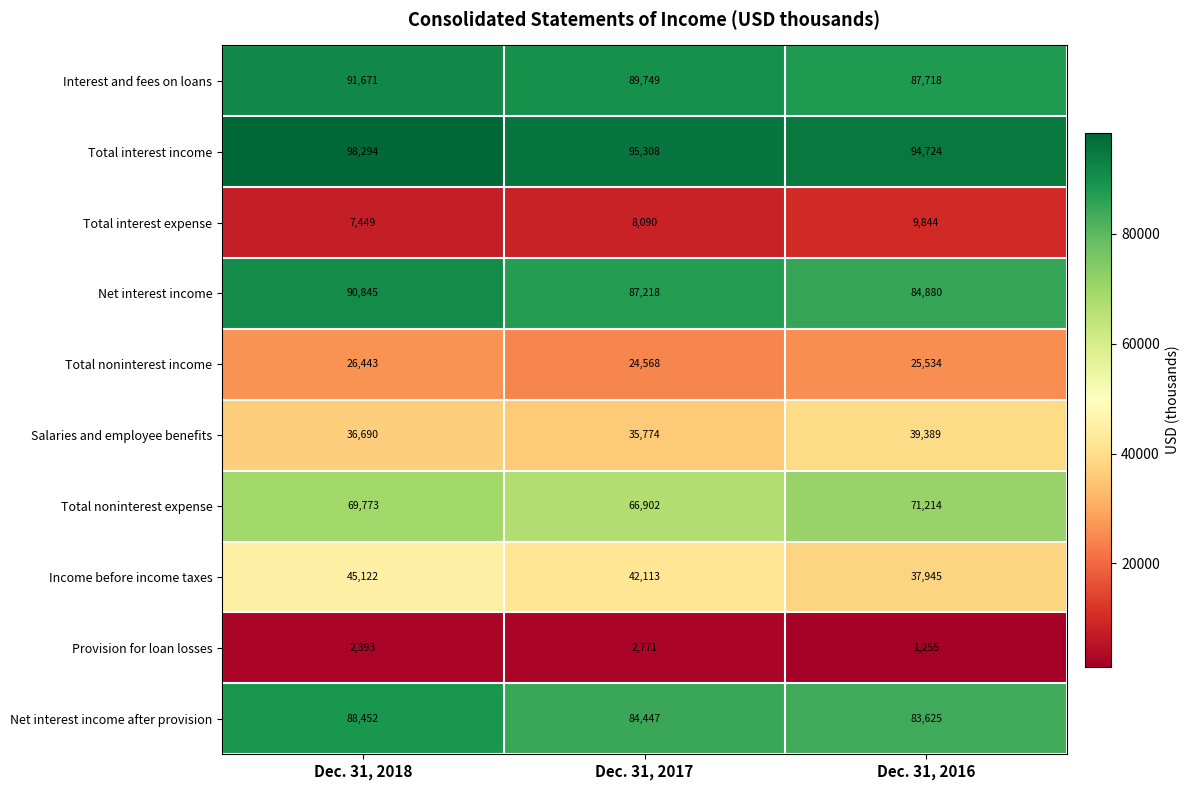

Reading left to right, what are all the values shown in this chart?

Interest and fees on loans: Dec. 31, 2018=91671	Dec. 31, 2017=89749	Dec. 31, 2016=87718
Total interest income: Dec. 31, 2018=98294	Dec. 31, 2017=95308	Dec. 31, 2016=94724
Total interest expense: Dec. 31, 2018=7449	Dec. 31, 2017=8090	Dec. 31, 2016=9844
Net interest income: Dec. 31, 2018=90845	Dec. 31, 2017=87218	Dec. 31, 2016=84880
Total noninterest income: Dec. 31, 2018=26443	Dec. 31, 2017=24568	Dec. 31, 2016=25534
Salaries and employee benefits: Dec. 31, 2018=36690	Dec. 31, 2017=35774	Dec. 31, 2016=39389
Total noninterest expense: Dec. 31, 2018=69773	Dec. 31, 2017=66902	Dec. 31, 2016=71214
Income before income taxes: Dec. 31, 2018=45122	Dec. 31, 2017=42113	Dec. 31, 2016=37945
Provision for loan losses: Dec. 31, 2018=2393	Dec. 31, 2017=2771	Dec. 31, 2016=1255
Net interest income after provision: Dec. 31, 2018=88452	Dec. 31, 2017=84447	Dec. 31, 2016=83625